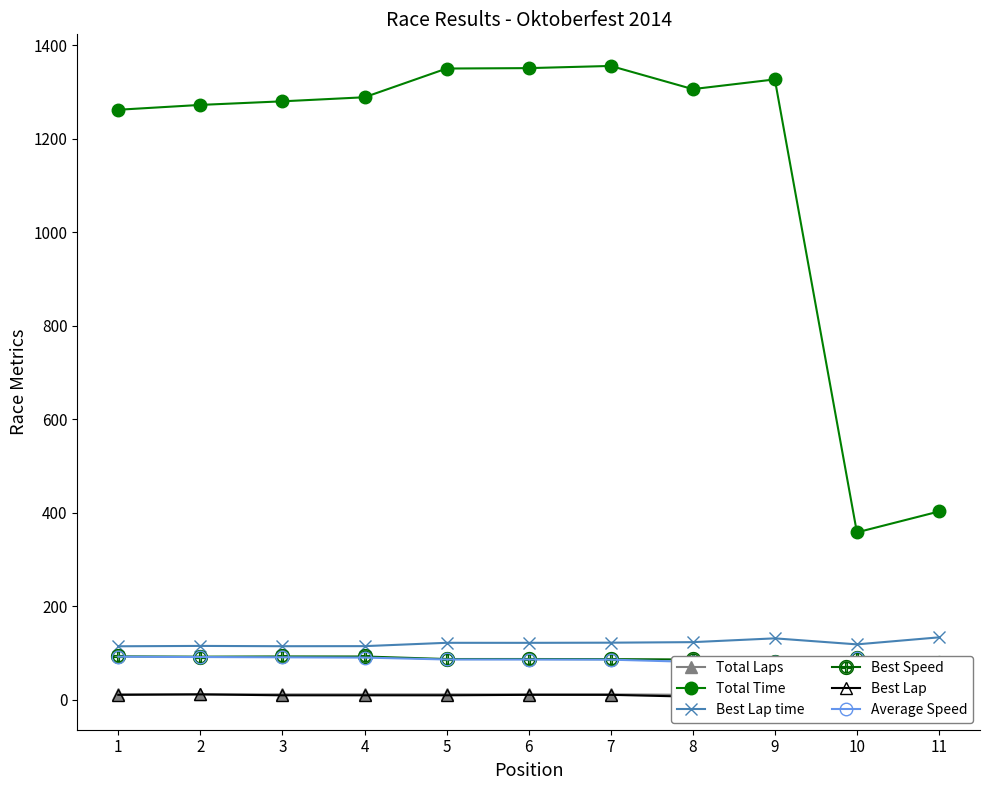

What is the value of the Best Lap point at the 4th from the left?

9.0